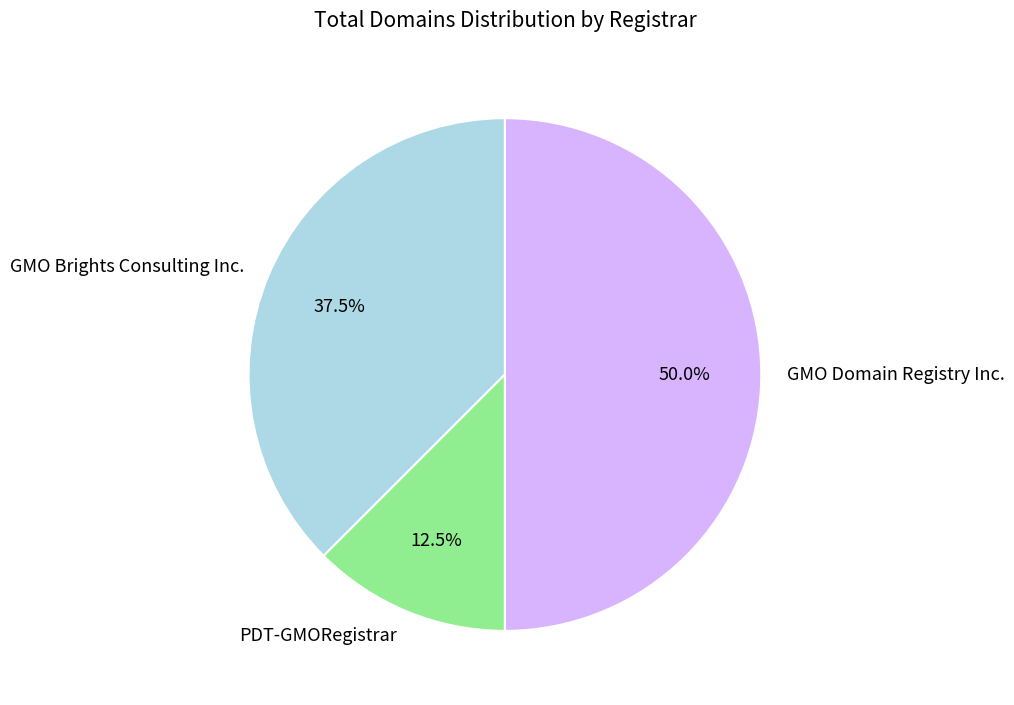

How many slices are in this pie chart?

3